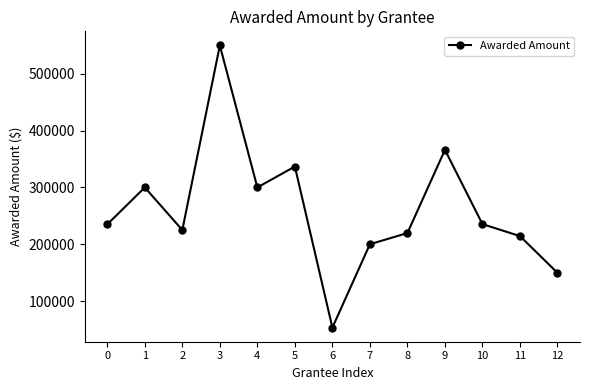

The value at 7 is 200000. True or false?

True